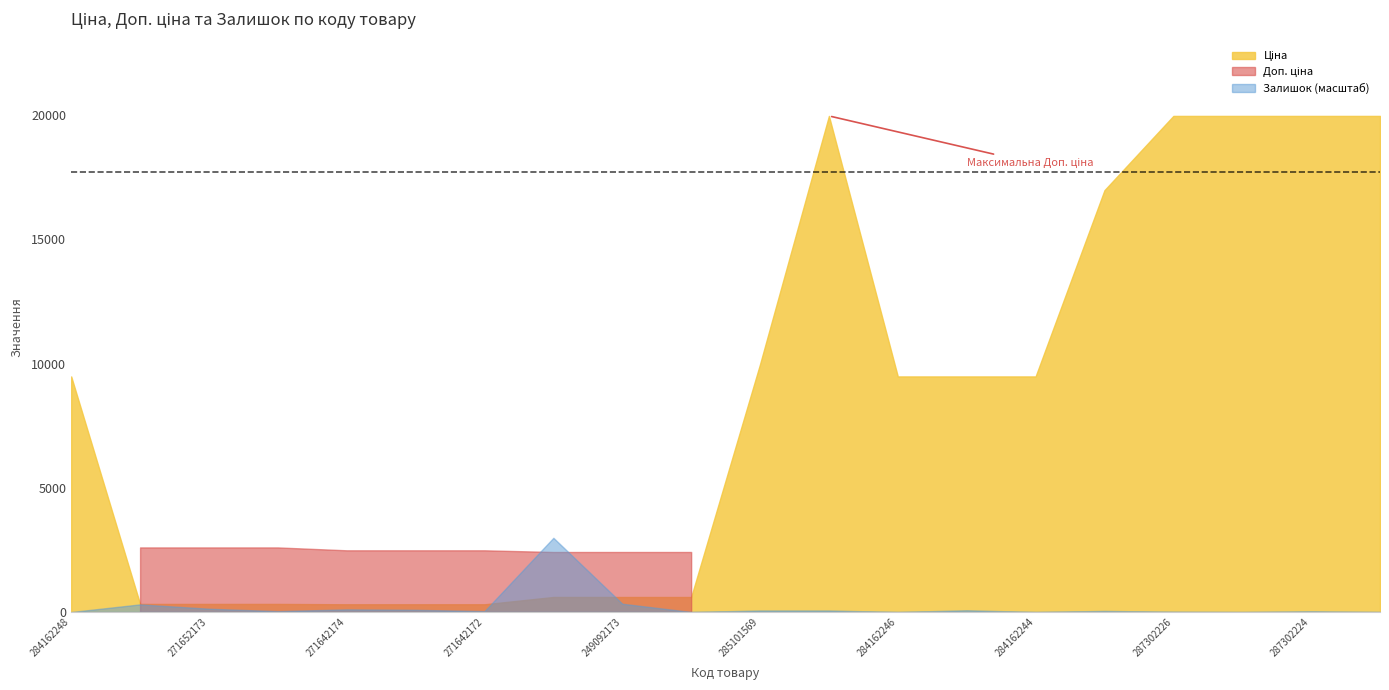

True or false: Залишок and Доп. ціна intersect in this chart.

False